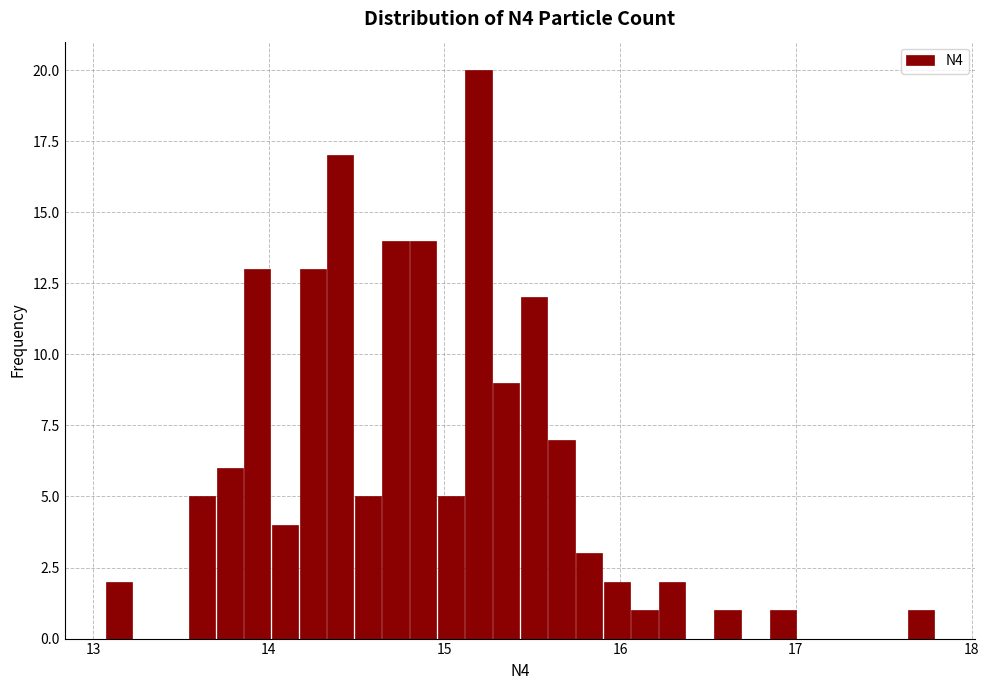

Around what value on the x-axis is the tallest bar? Give the approximate position of its centre, as read against the axis.

15.2